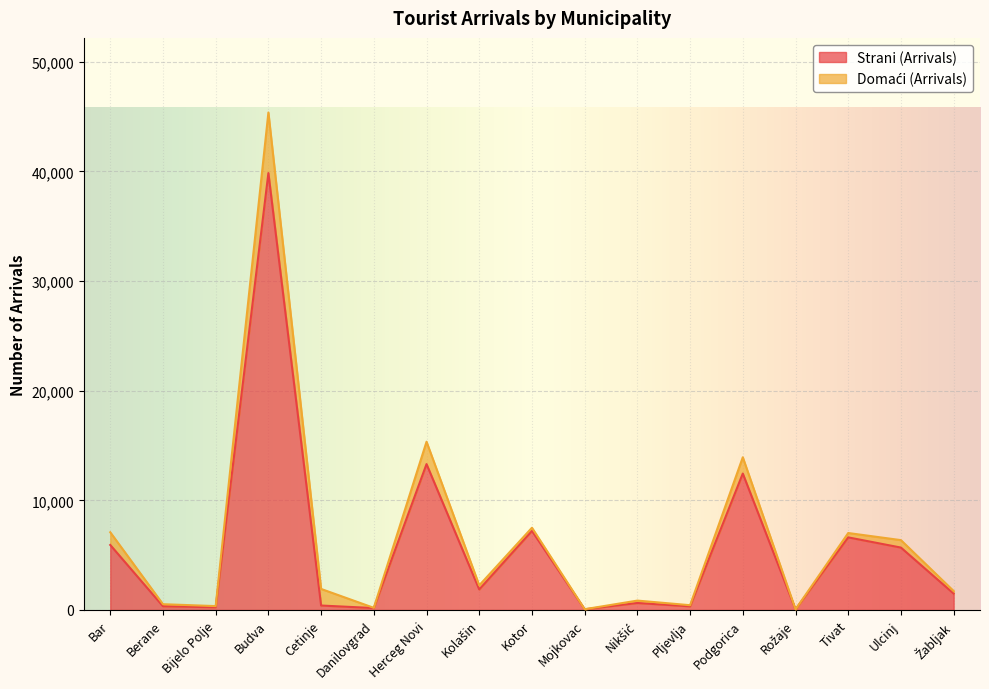

At which category does the data reach its first local peak?

Budva